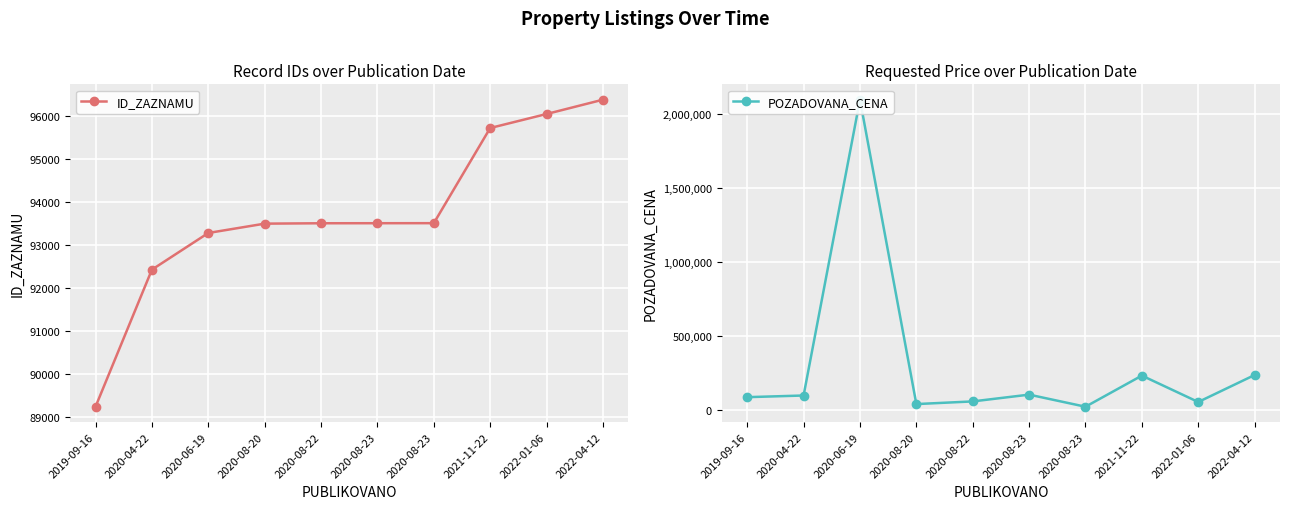

Which series ends up on top after the final intersection of POZADOVANA_CENA and ID_ZAZNAMU?

POZADOVANA_CENA